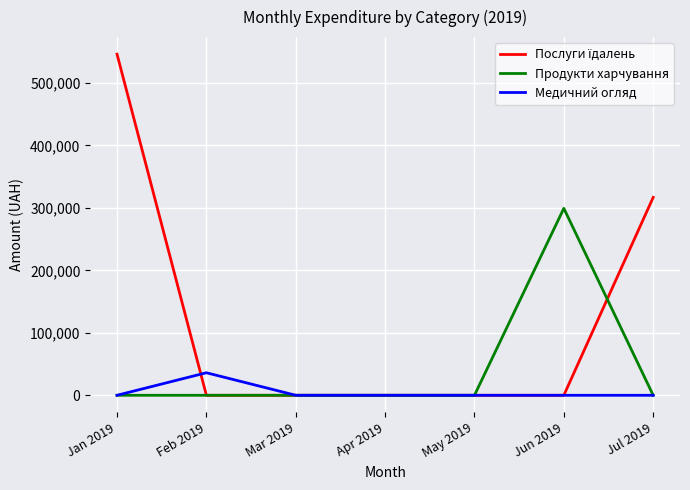

Does the chart display data point markers on the line(s)?

No